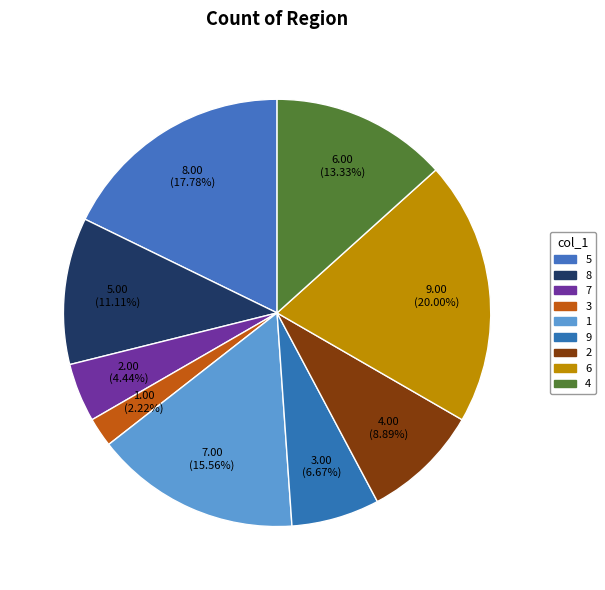

How many segments does this pie chart have?

9